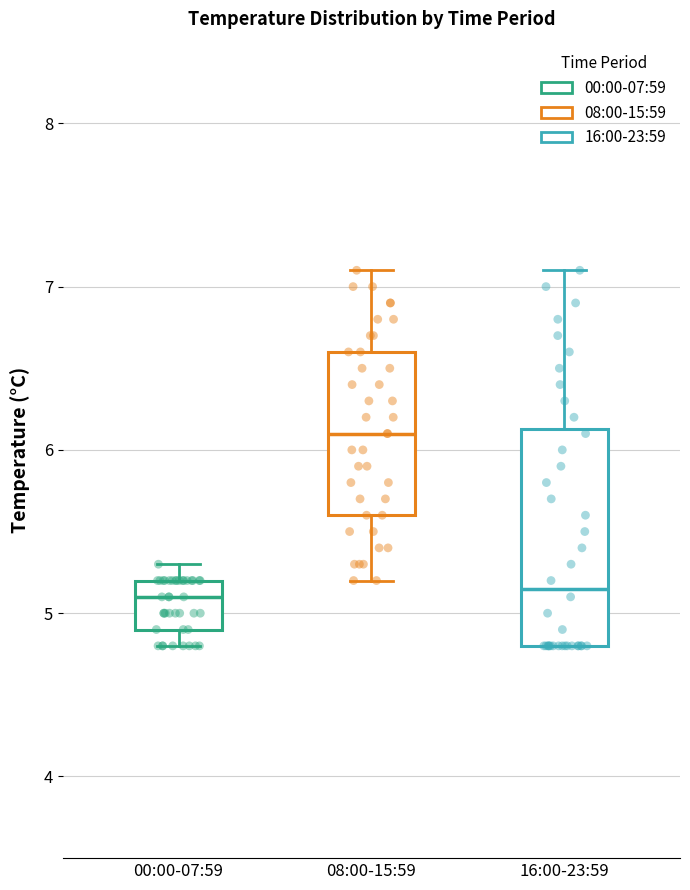

Reading left to right, read every box against the y-axis: the position of its median line, the range the box covers, and the ends of its whiskers. The values are not printed on the chart, so give them approximately, as read against the axis.

00:00-07:59: median 5.1, box 4.9 to 5.2, whiskers 4.8 to 5.3
08:00-15:59: median 6.1, box 5.6 to 6.6, whiskers 5.2 to 7.1
16:00-23:59: median 5.2, box 4.8 to 6.1, whiskers 4.8 to 7.1